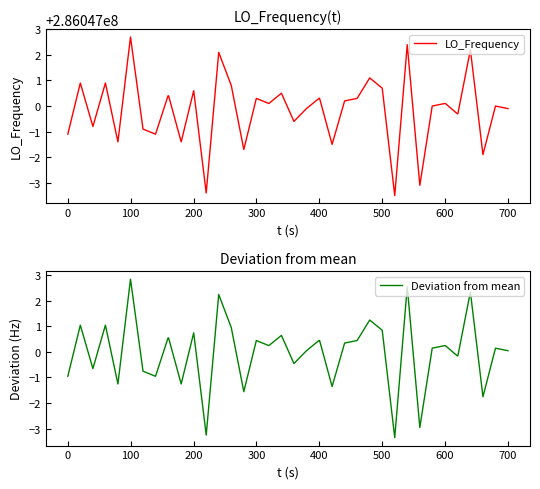

What is the lowest value of the Deviation from mean series?

-3.4